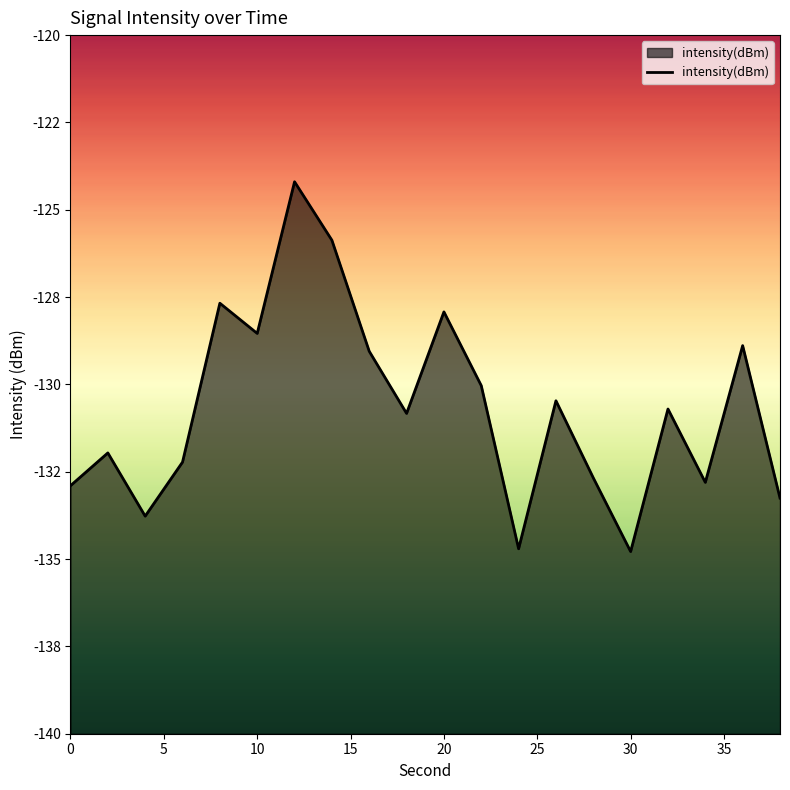

How many data points are less than -130?

13